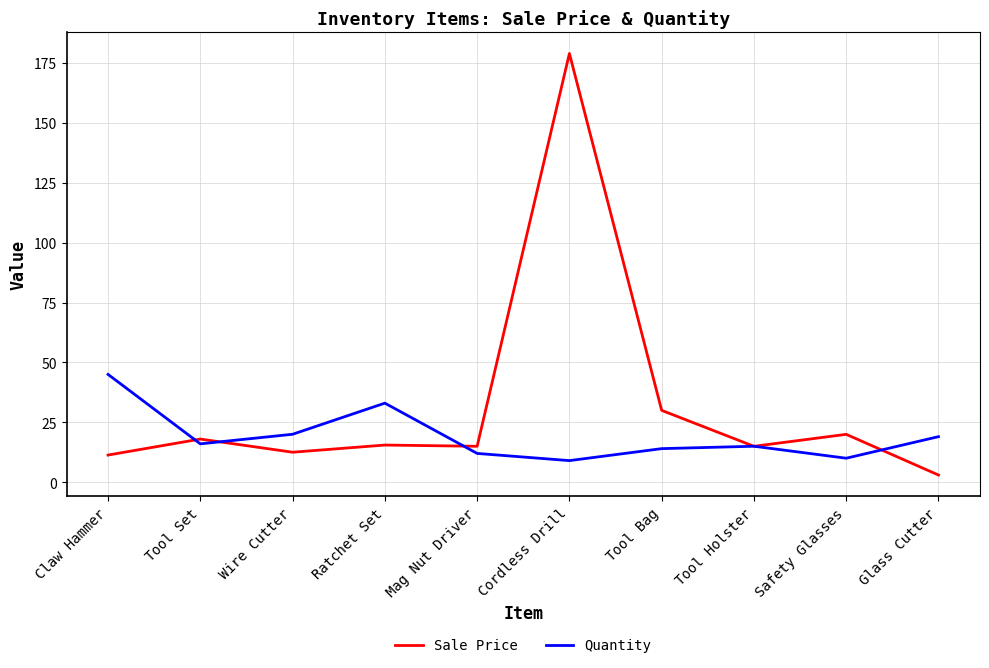

Rank the series by their average value, from lowest to highest.

Quantity, Sale Price